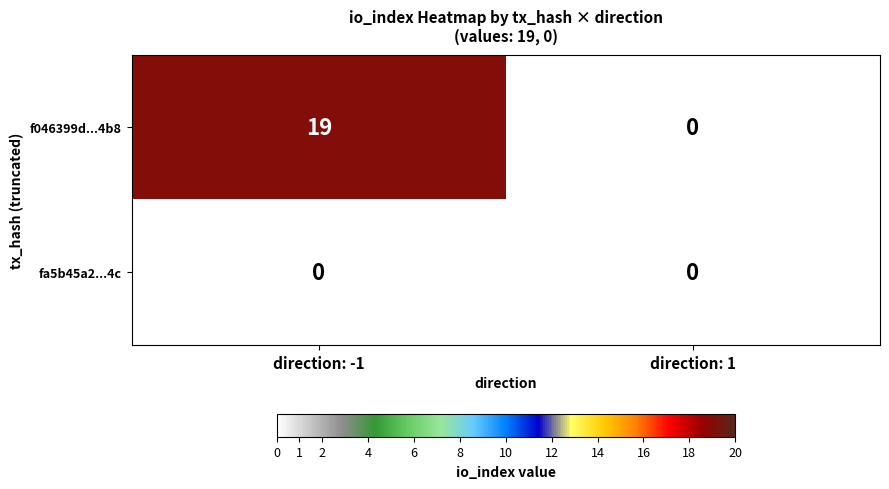

Is it true that fa5b45a2...4c equals 0 at direction: -1?

True